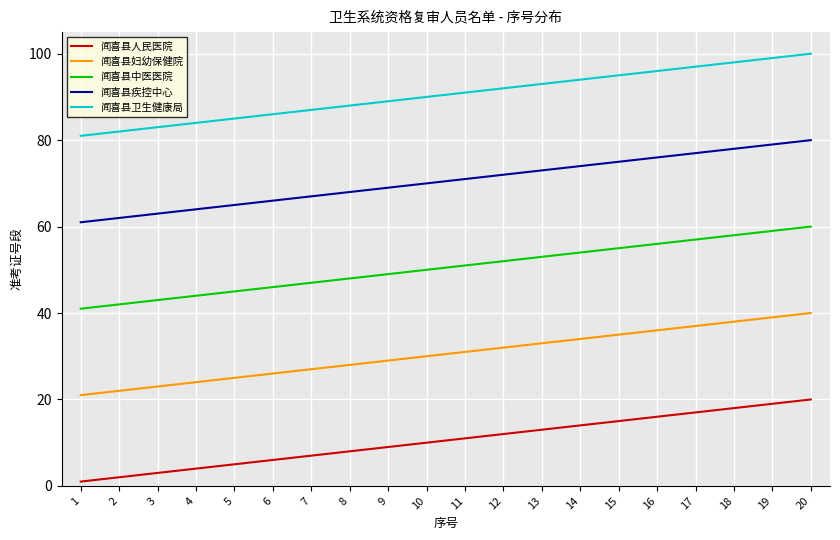

Rank the series at 17 from highest to lowest value.

闻喜县卫生健康局, 闻喜县疾控中心, 闻喜县中医医院, 闻喜县妇幼保健院, 闻喜县人民医院